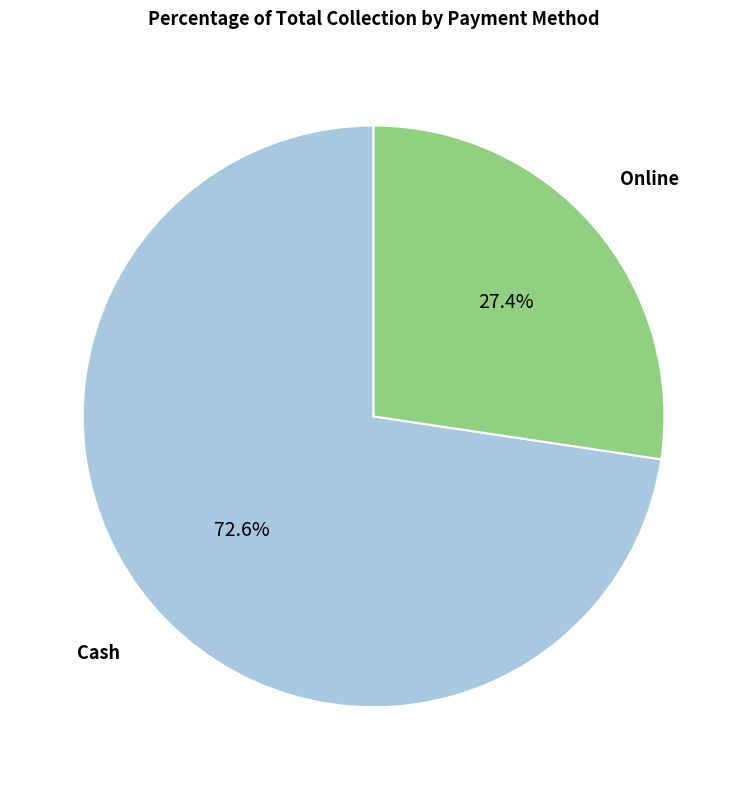

Is there any slice that represents more than half of the pie?

Yes